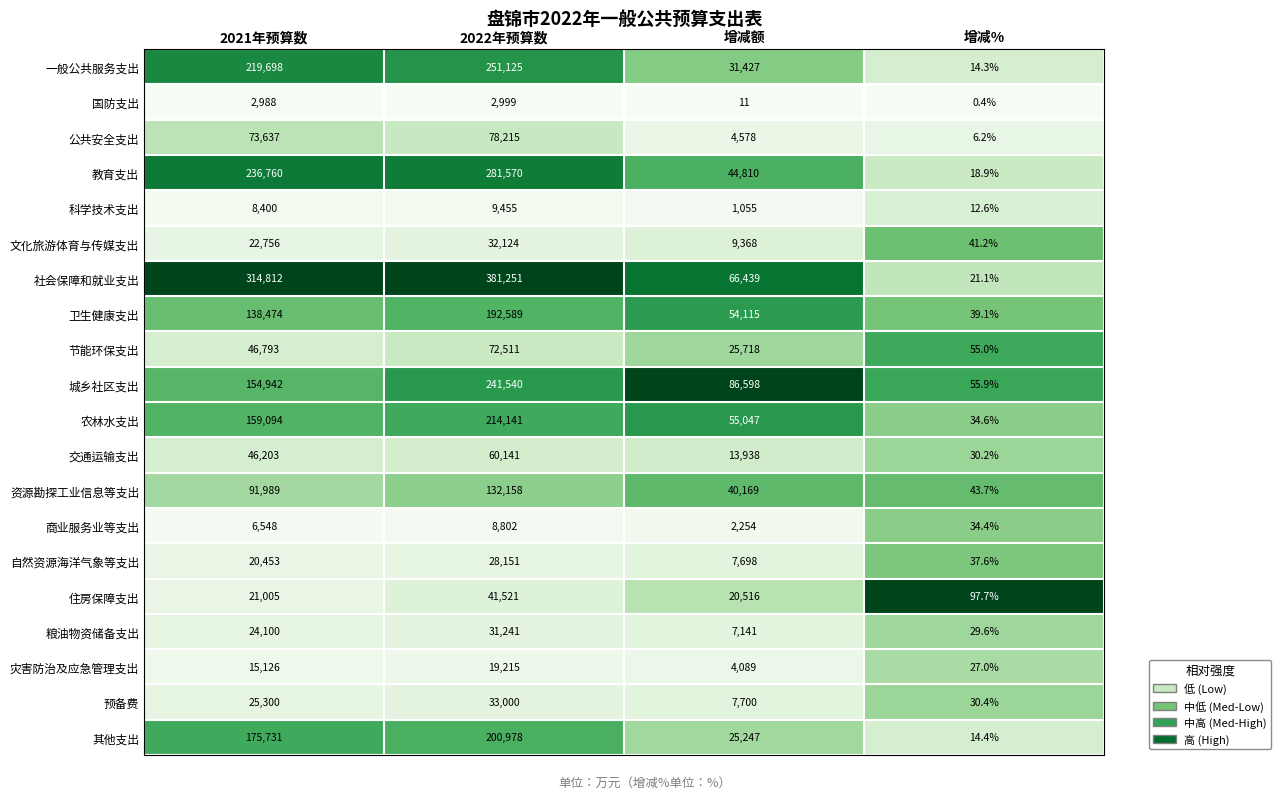

List the series in order of their peak value, lowest first.

国防支出, 商业服务业等支出, 科学技术支出, 灾害防治及应急管理支出, 自然资源海洋气象等支出, 粮油物资储备支出, 文化旅游体育与传媒支出, 预备费, 住房保障支出, 交通运输支出, 节能环保支出, 公共安全支出, 资源勘探工业信息等支出, 卫生健康支出, 其他支出, 农林水支出, 城乡社区支出, 一般公共服务支出, 教育支出, 社会保障和就业支出